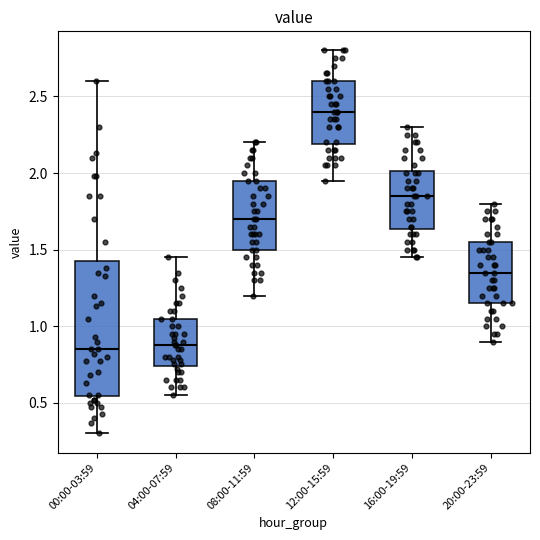

Where is the lower edge of the box for 04:00-07:59 on the y-axis? The values are not printed on the chart, so give them approximately, as read against the axis.

0.75